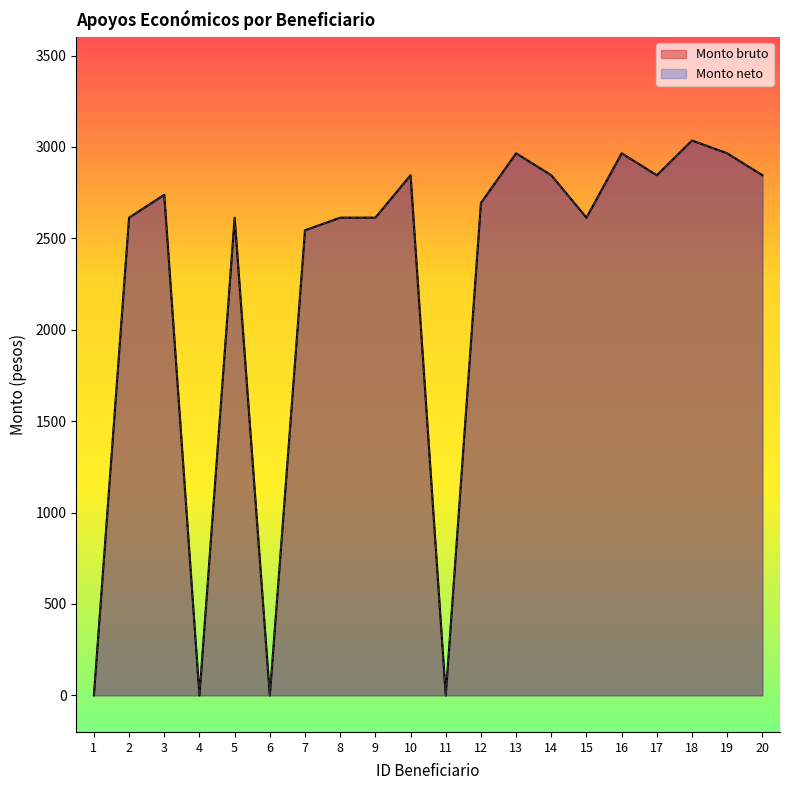

Reading right to left, list all the values displayed in this chart.

Monto bruto: 2845	2965	3035	2845	2965	2613	2845	2965	2693	0	2845	2613	2613	2544	0	2613	0	2738	2613	0
Monto neto: 2845	2965	3035	2845	2965	2613	2845	2965	2693	0	2845	2613	2613	2544	0	2613	0	2738	2613	0